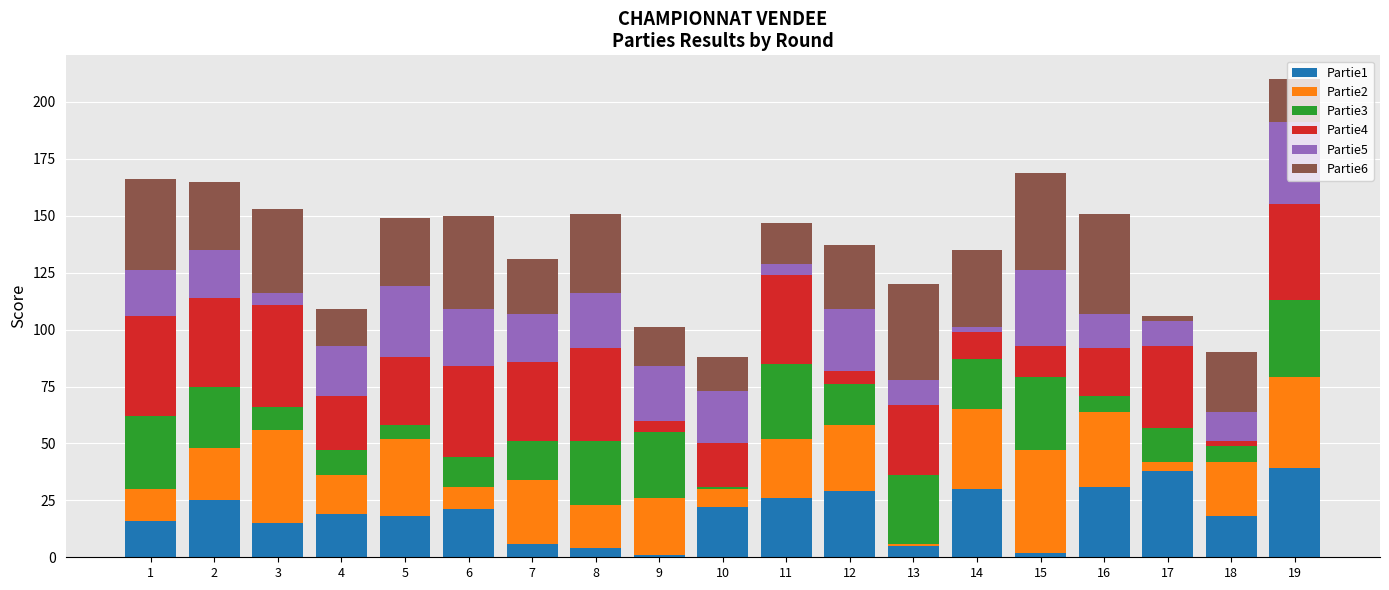

Is it true that Partie1 equals 22 at 10?

True